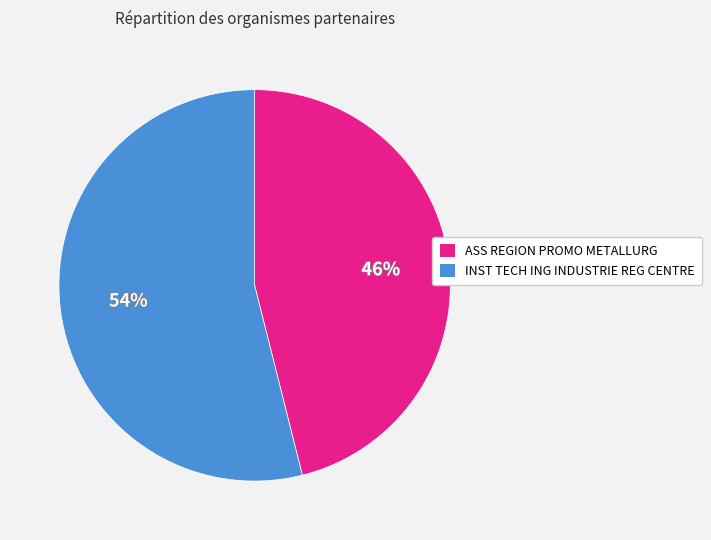

Is there a majority slice in this chart?

Yes